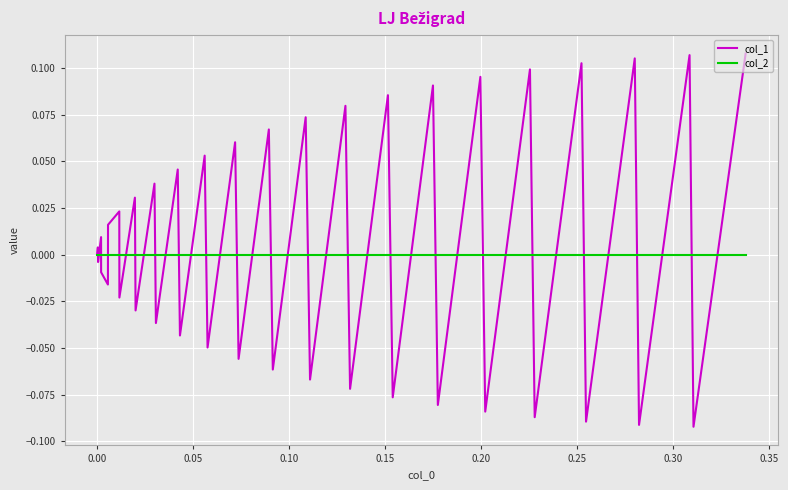

Rank the series by their maximum value, from highest to lowest.

col_1, col_2